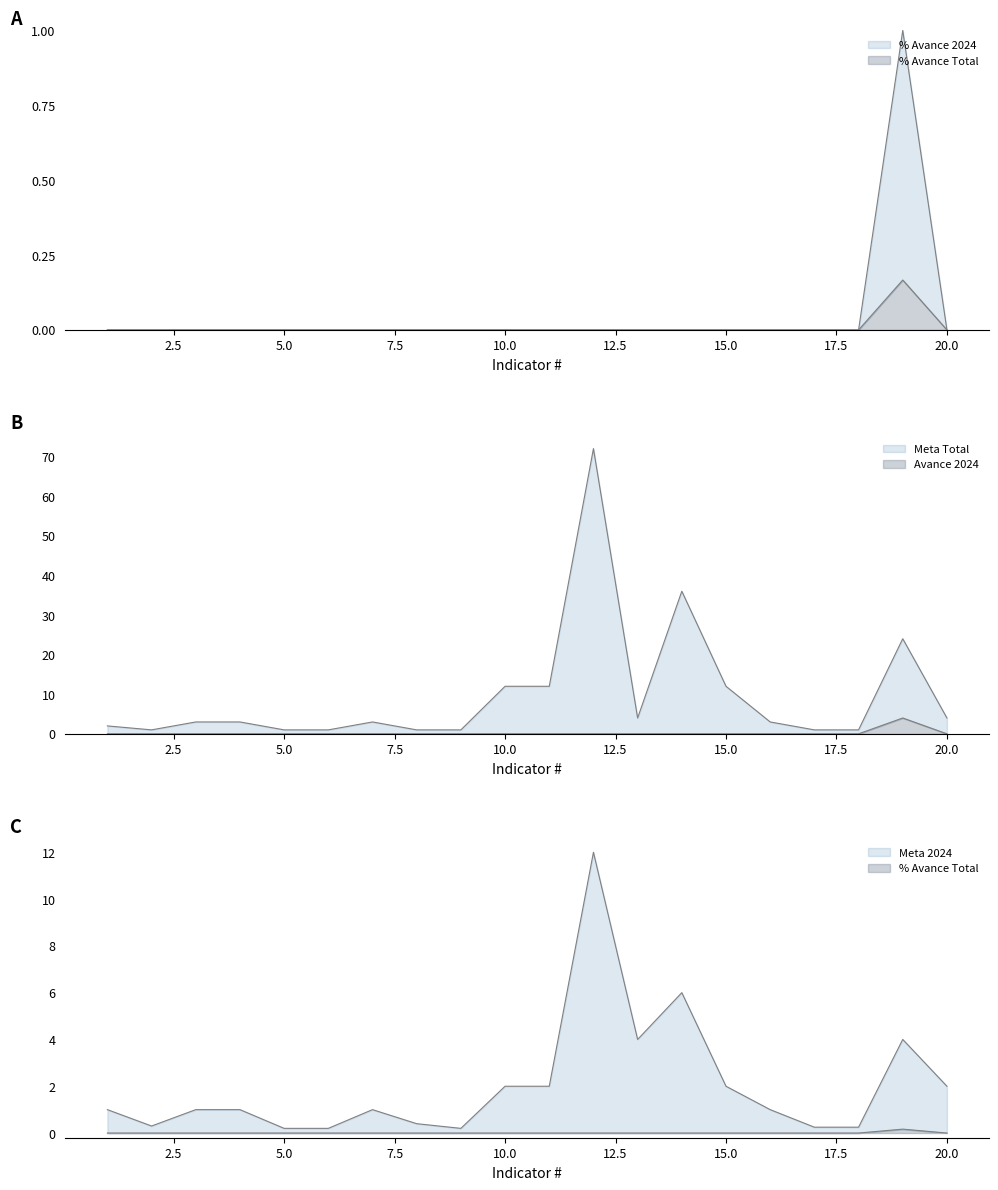

Where does the Meta Total series first go above 3?

10